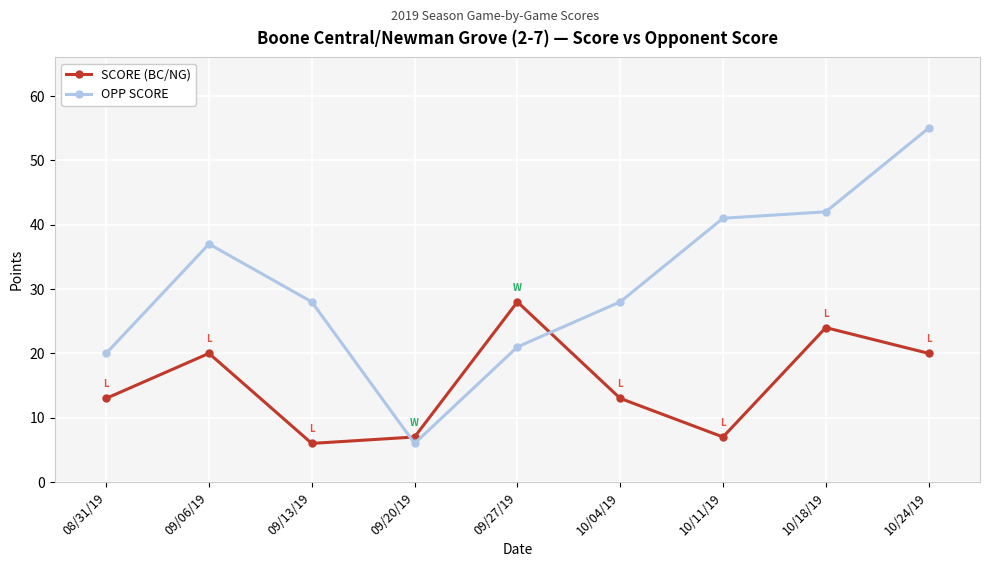

What is the difference between the highest and lowest values at 09/13/19?

22